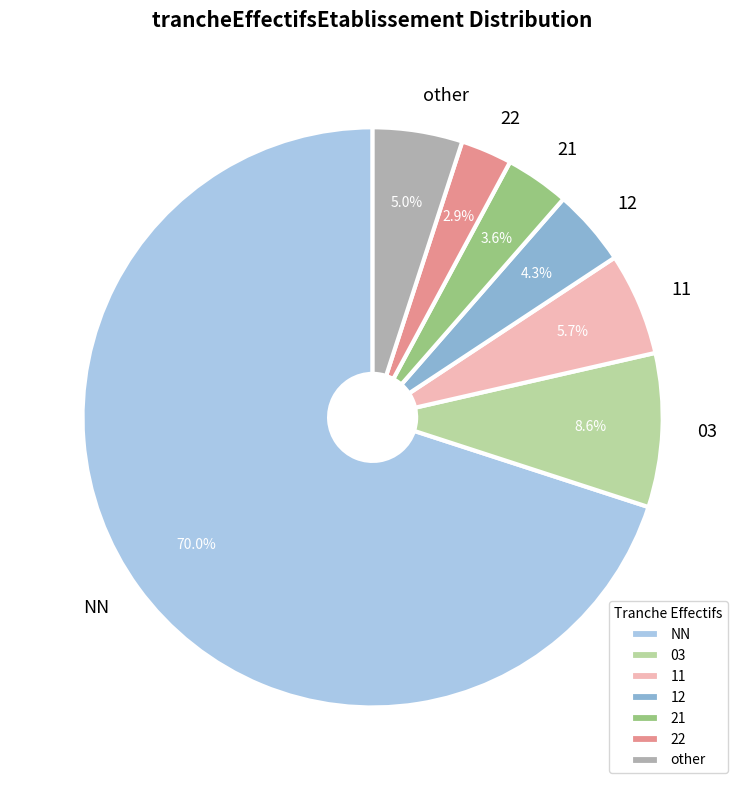

How many segments does this pie chart have?

7